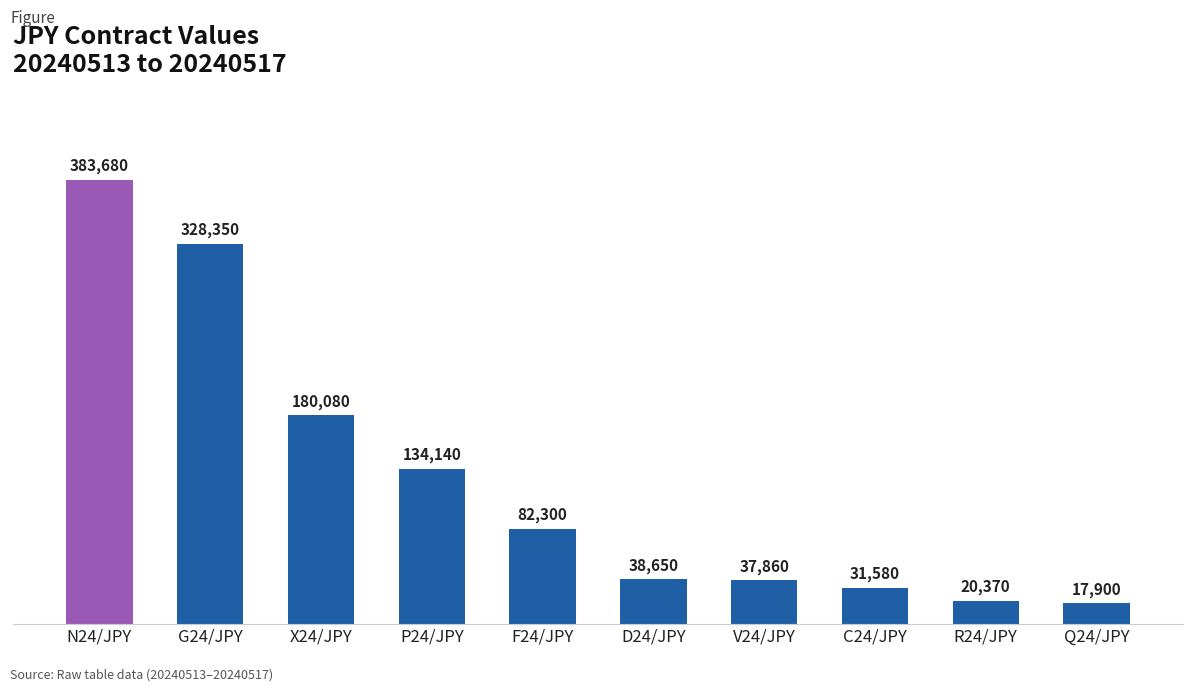

Is it true that the value at G24/JPY is 162075?

False